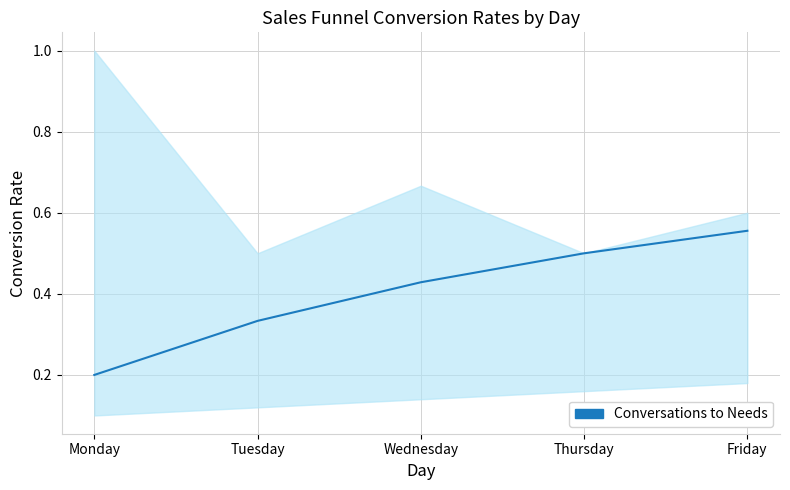

What is the value of the 3rd point from the left?

0.4